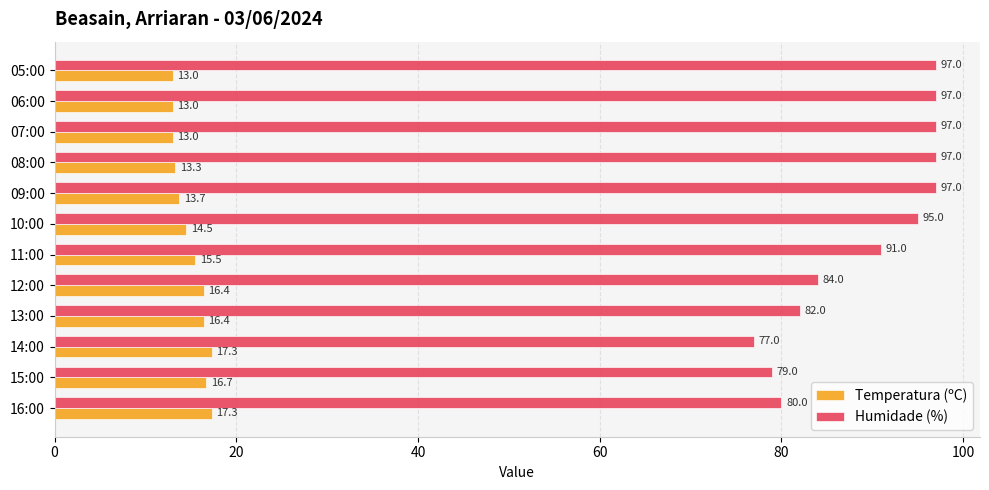

Which series has the largest range (max minus min)?

Humidade (%)